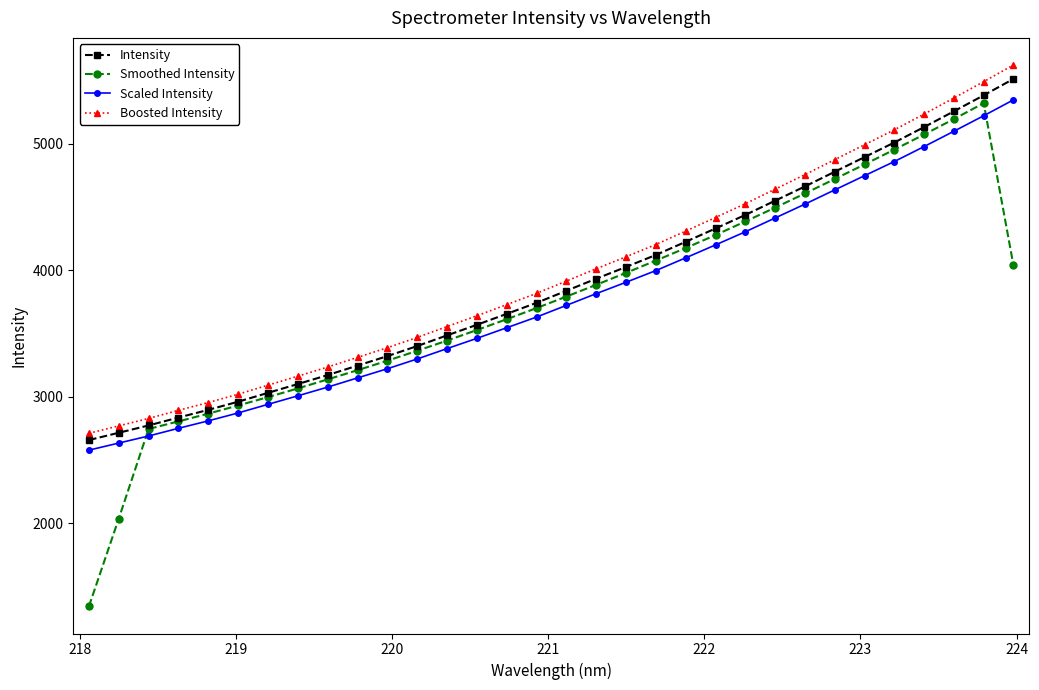

What is the maximum value shown in the chart?

5624.5